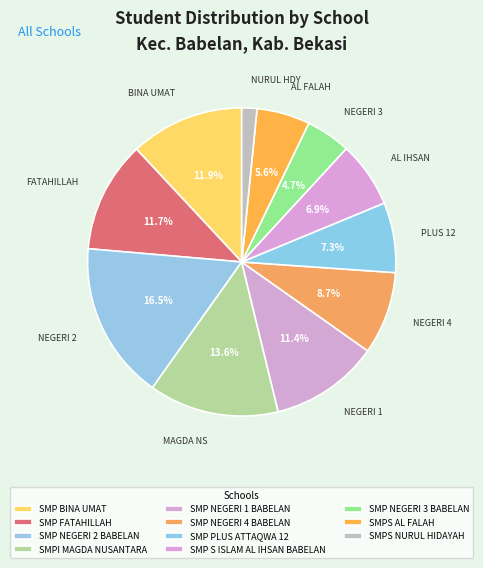

What percentage is the SMP BINA UMAT slice, to the nearest percent?

12%